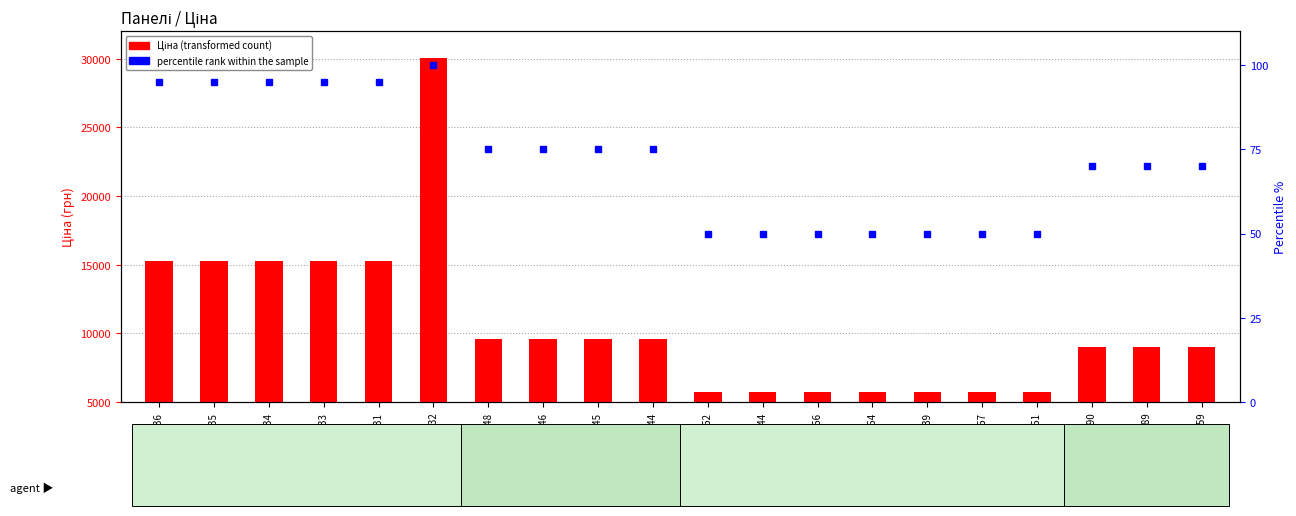

List the series in order of their overall mean, highest first.

Ціна, percentile rank within the sample